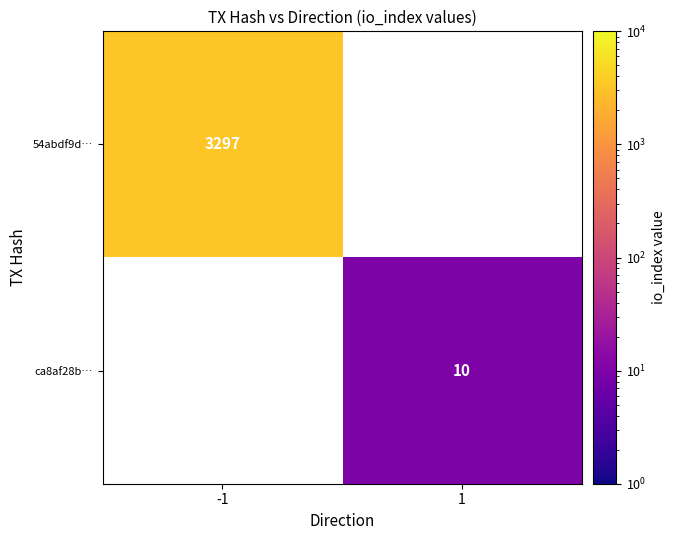

Is it true that 54abdf9d… equals 973 at -1?

False